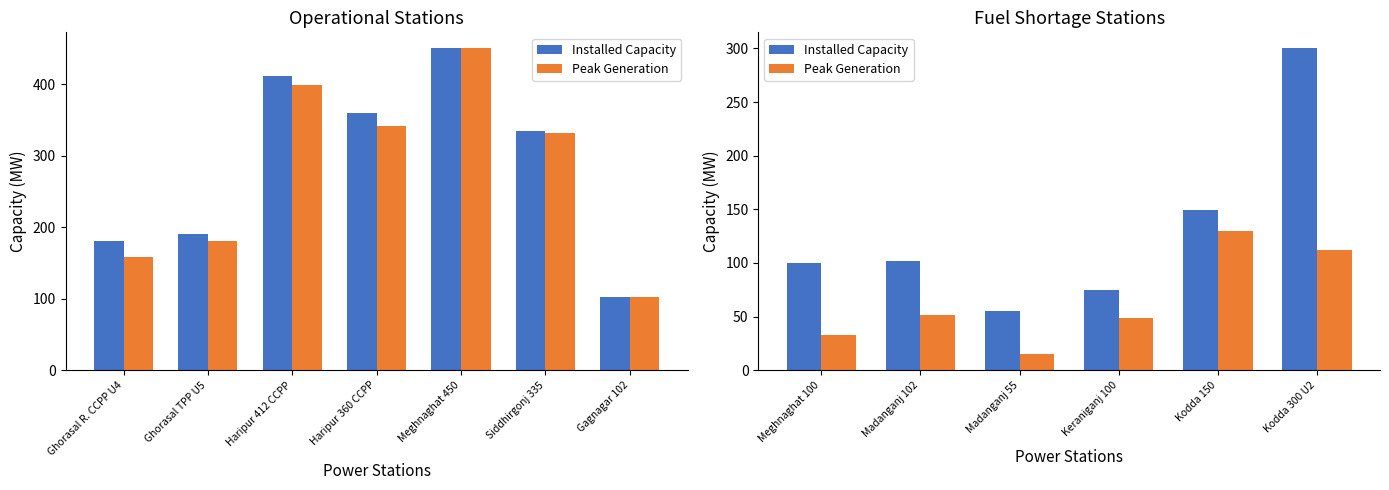

What is the smallest value displayed?

15